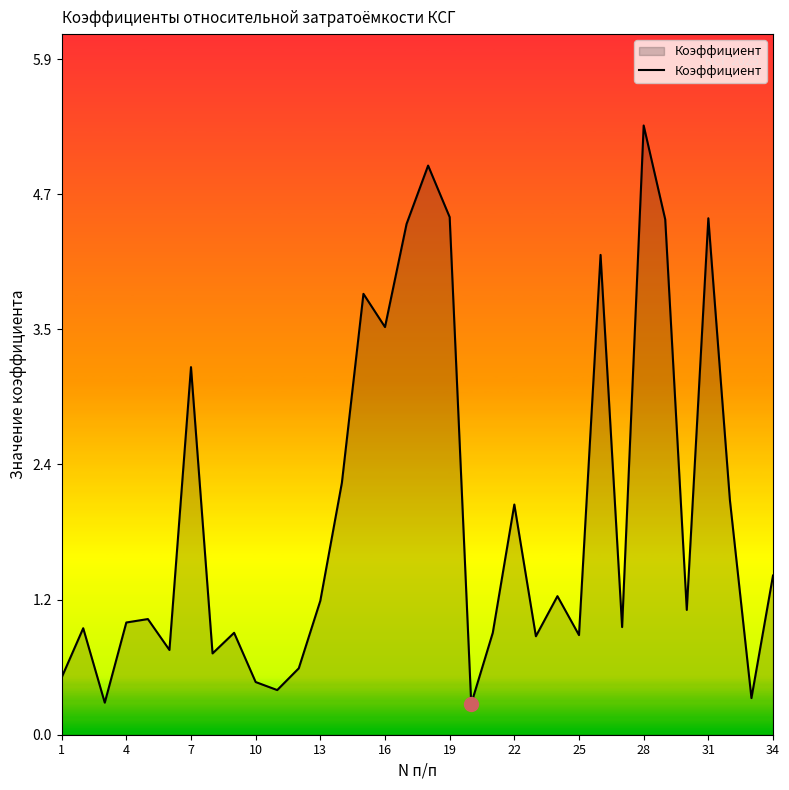

What is the greatest value displayed?

5.3